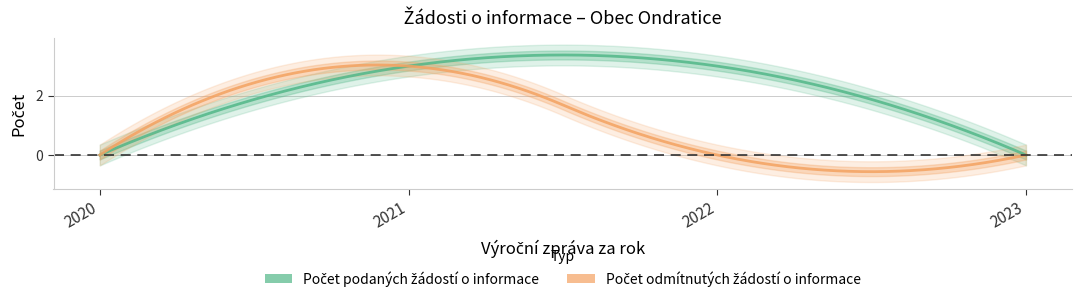

How many Počet podaných žádostí o informace values are between 0 and 3?

4